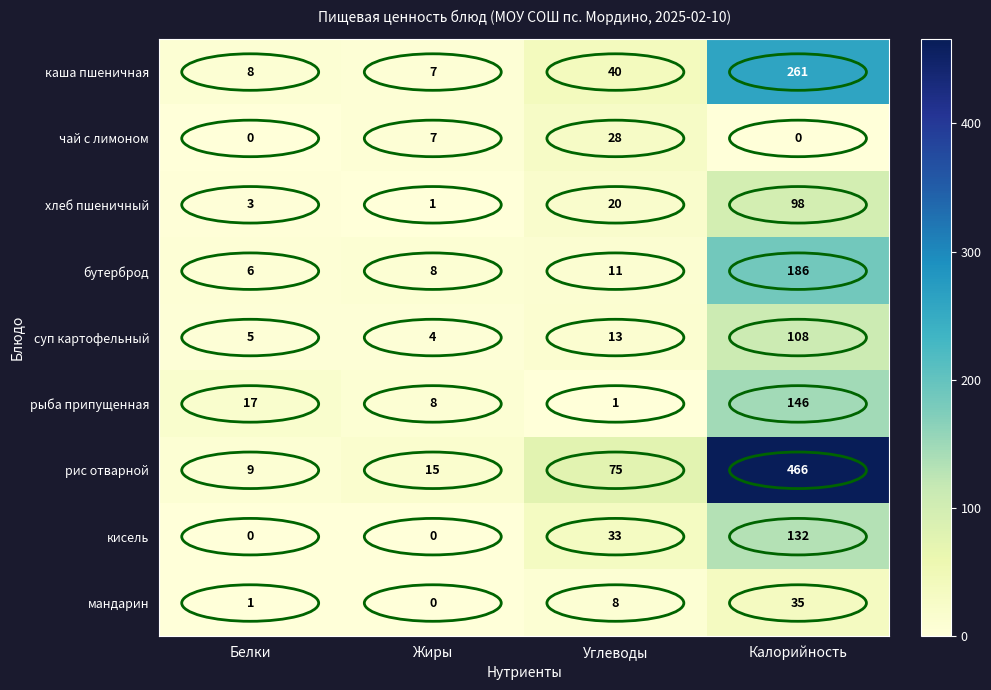

At which category does the chart reach its peak across all series?

Калорийность